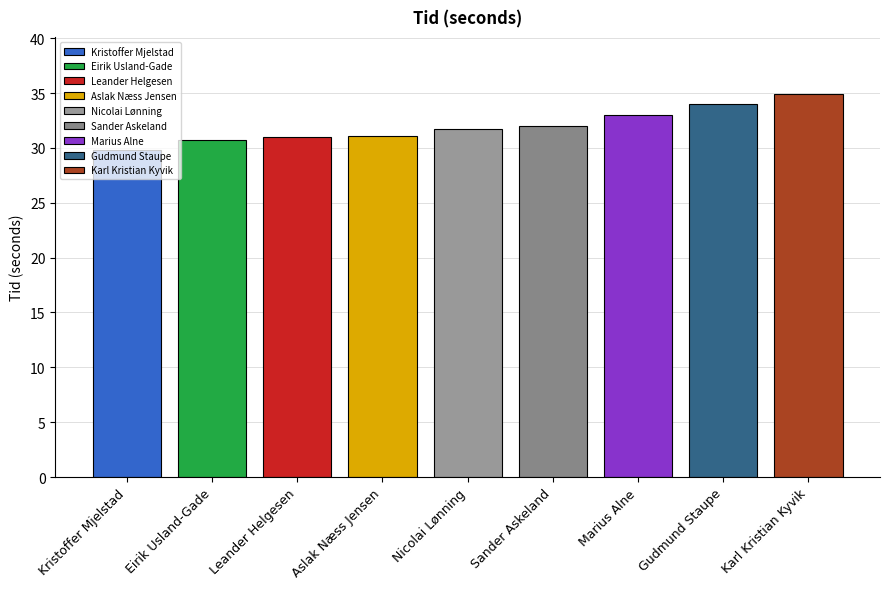

List the labels in order of value, smallest first.

Kristoffer Mjelstad, Eirik Usland-Gade, Leander Helgesen, Aslak Næss Jensen, Nicolai Lønning, Sander Askeland, Marius Alne, Gudmund Staupe, Karl Kristian Kyvik